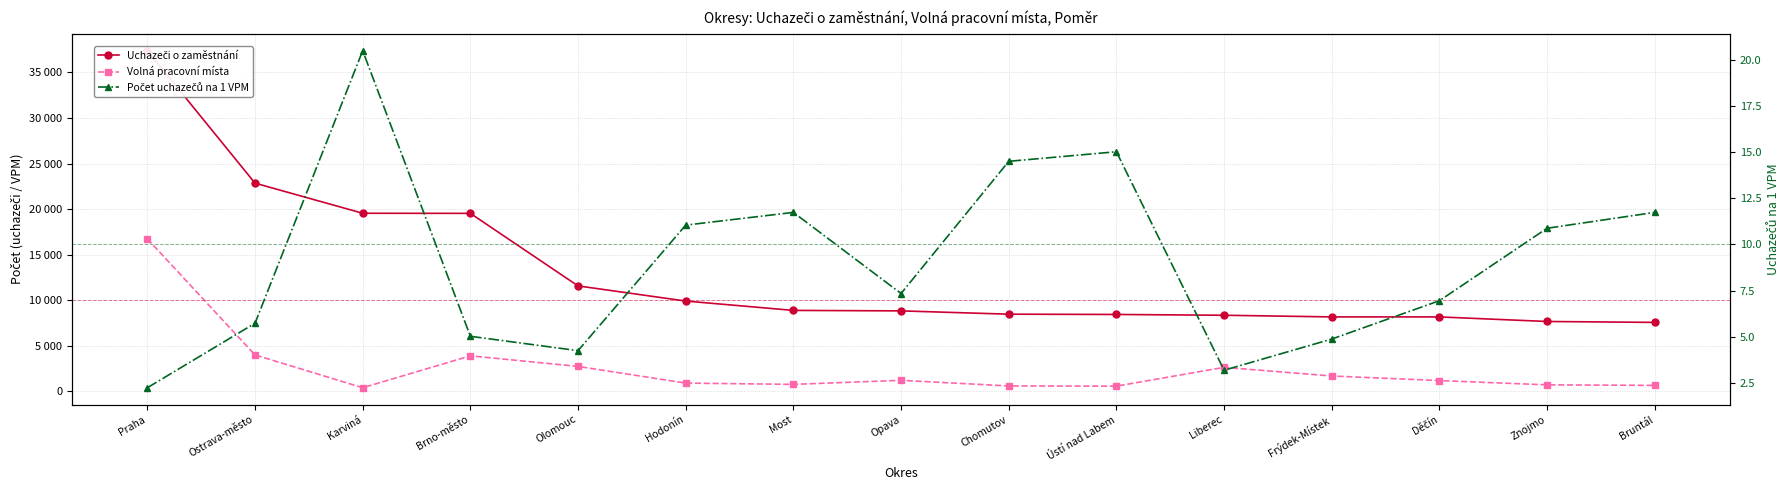

True or false: Volná pracovní místa has more than 0 points higher than both neighbors.

True